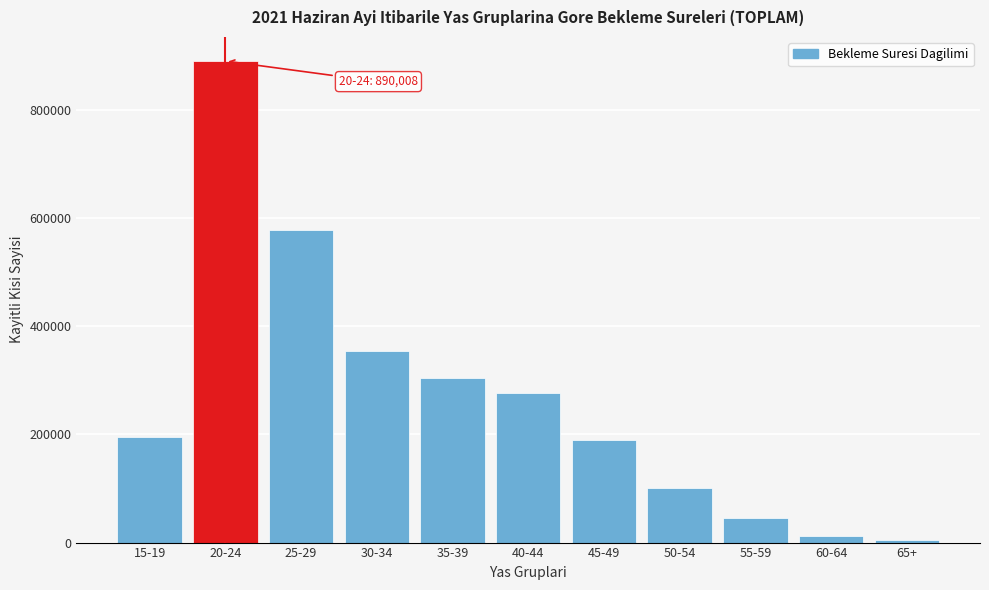

Reading left to right, extract all data points from this chart.

15-19=195679	20-24=890008	25-29=577574	30-34=353880	35-39=304090	40-44=275722	45-49=189146	50-54=101275	55-59=45699	60-64=12573	65+=5115